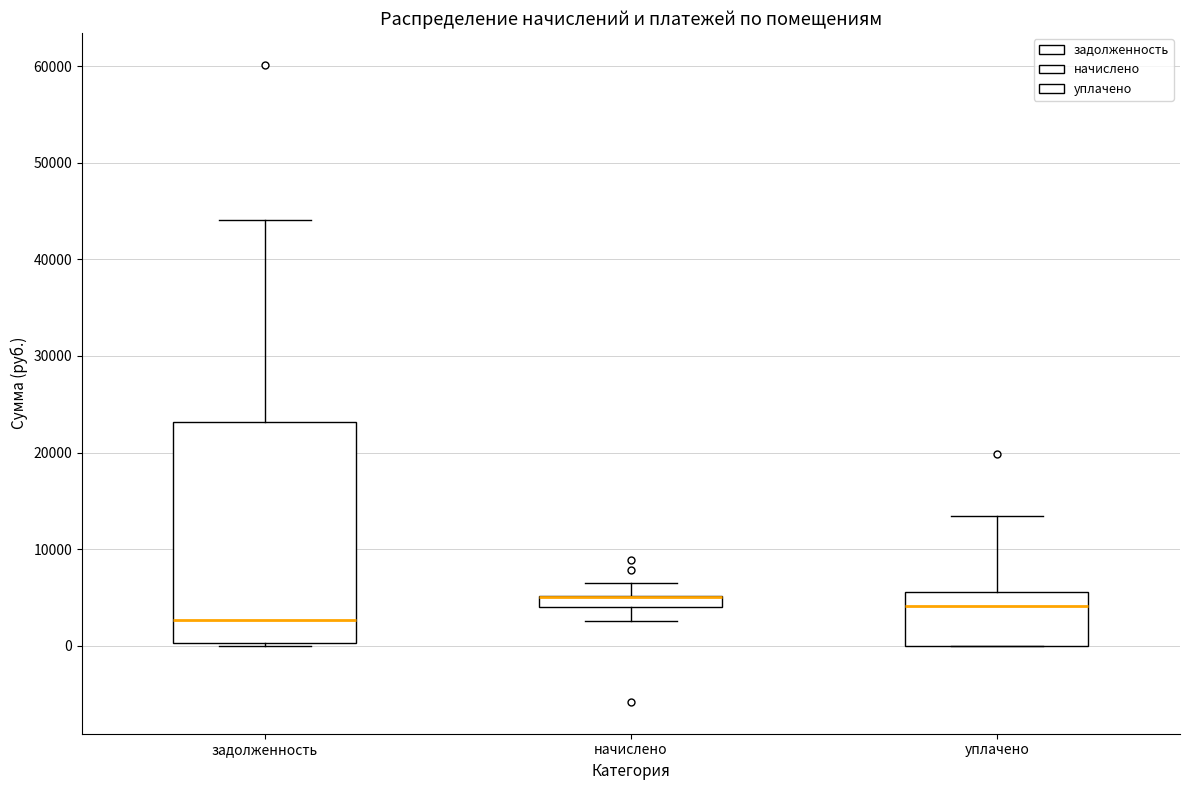

Comparing the boxes themselves (not the whiskers), which one is the tallest?

задолженность